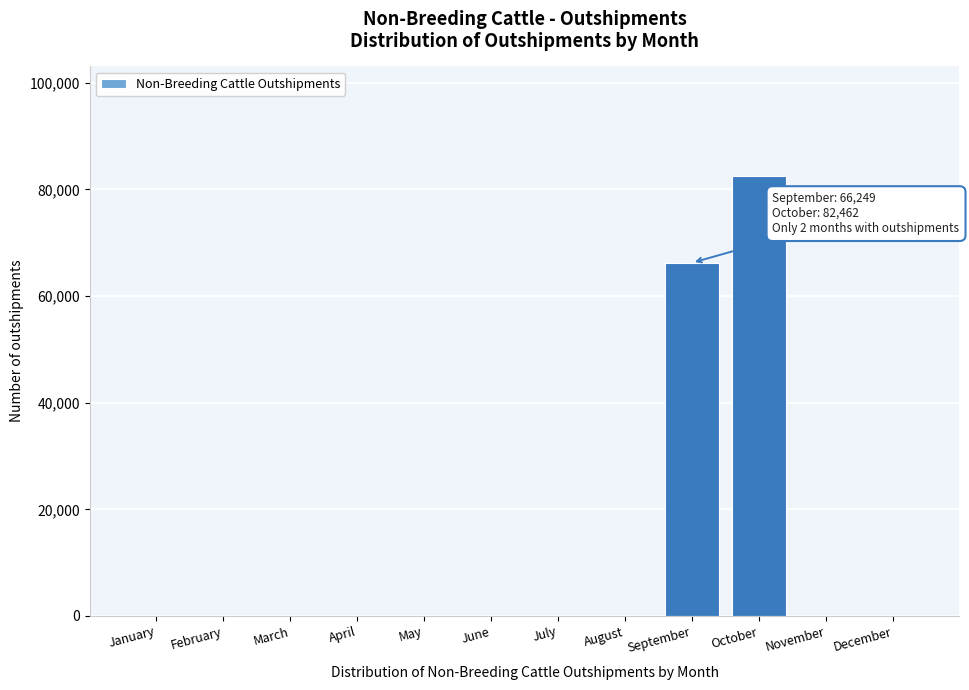

Reading left to right, what are all the values shown in this chart?

January=0	February=0	March=0	April=0	May=0	June=0	July=0	August=0	September=66249	October=82462	November=0	December=0